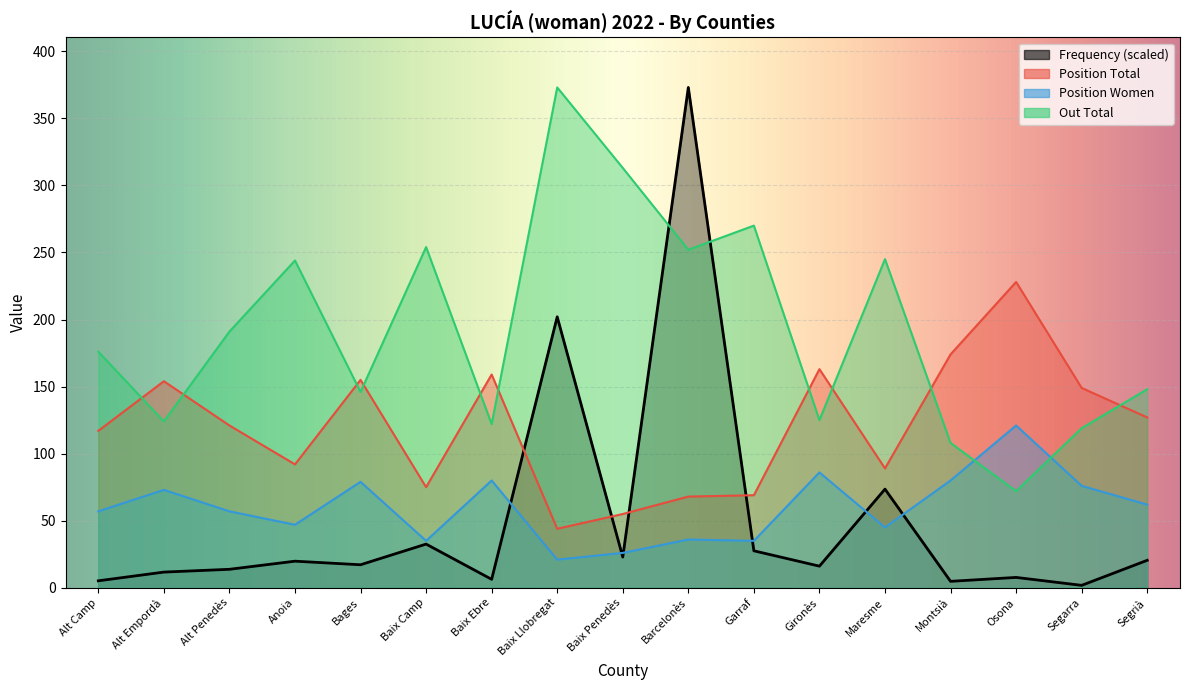

Between Alt Empordà and Alt Camp, which is larger?

Alt Empordà